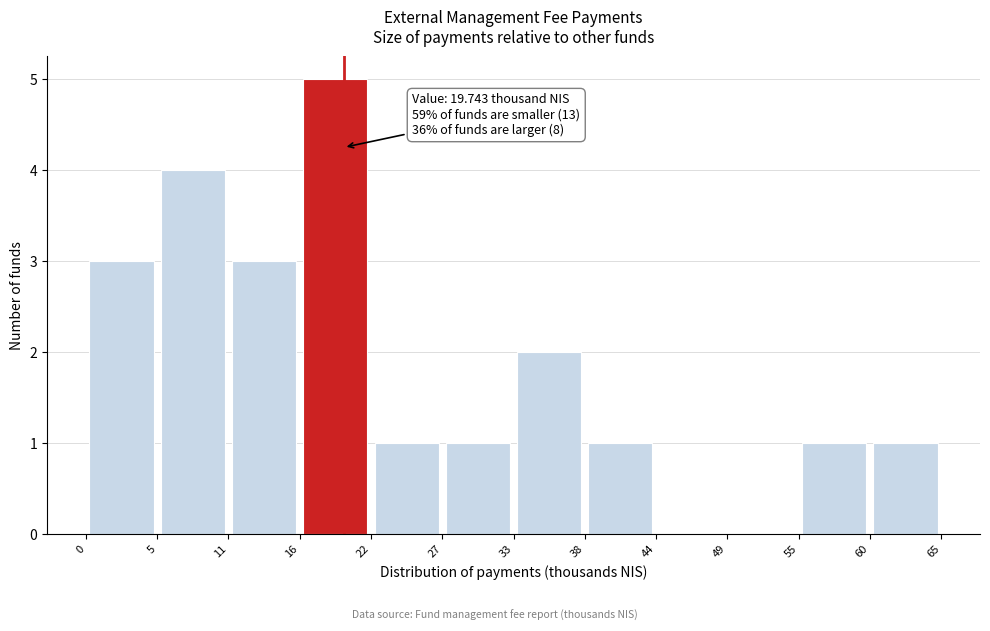

Over which range of the x-axis is the bar tallest?

16 to 22